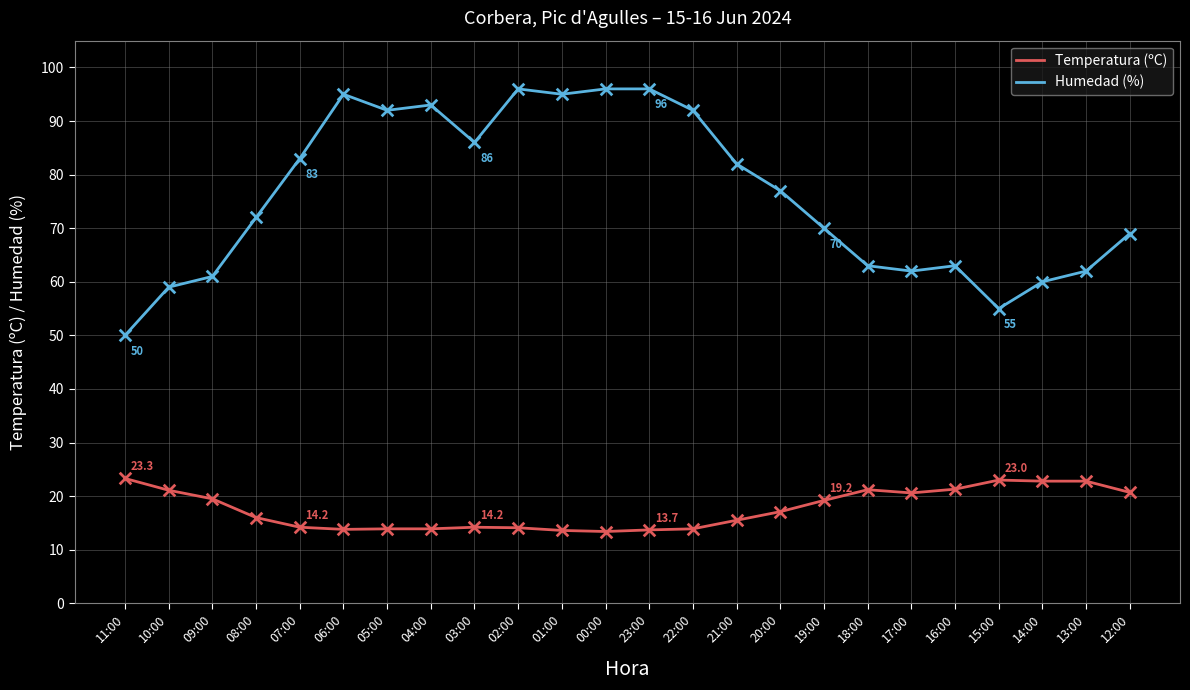

At how many categories does at least one series exceed 26?

24